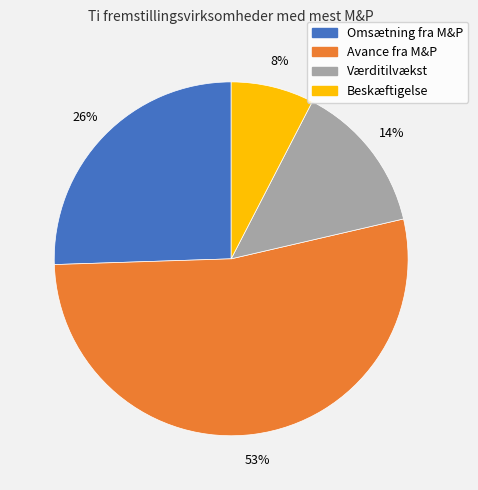

To the nearest percent, what is the average slice percentage?

25%